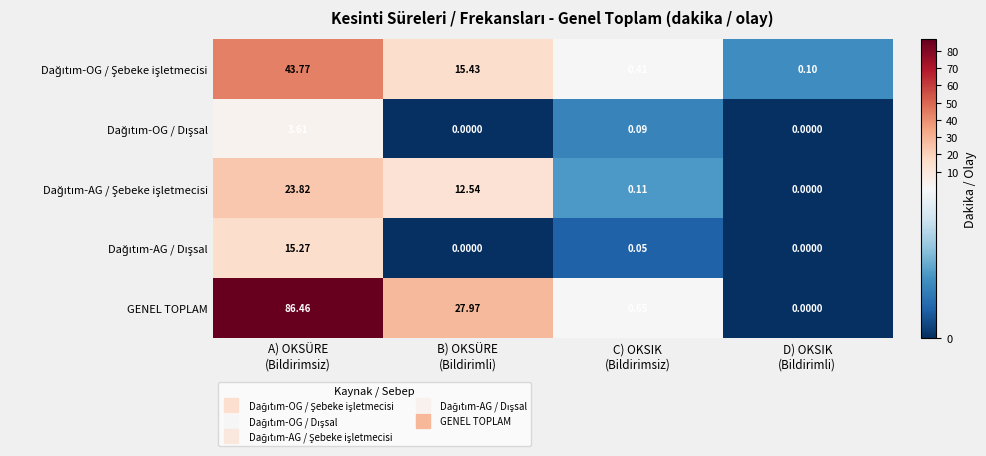

Which series has the largest total across all categories?

GENEL TOPLAM